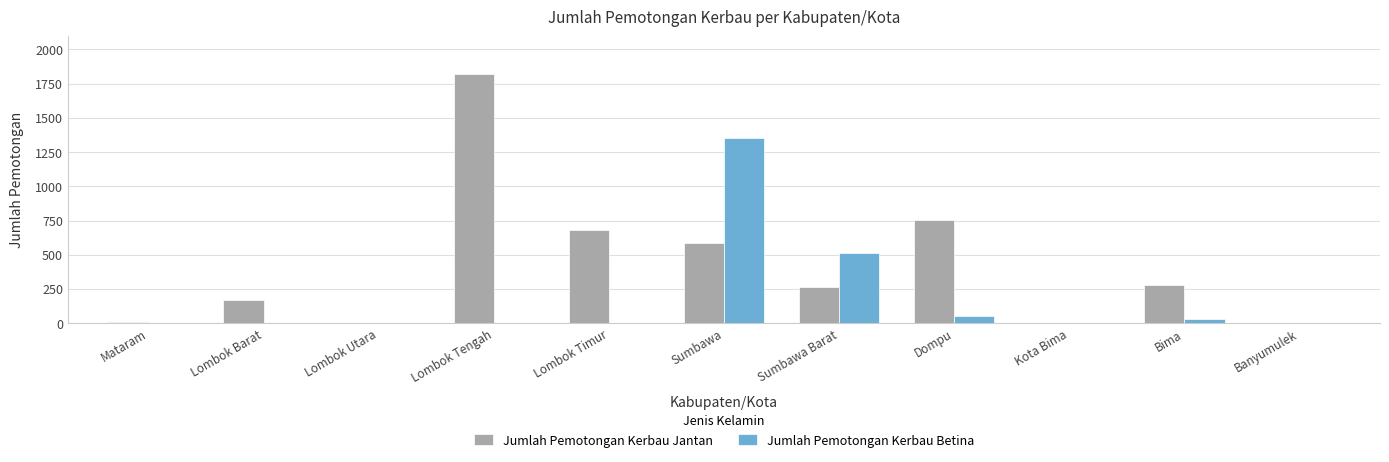

How many groups of bars are there?

11